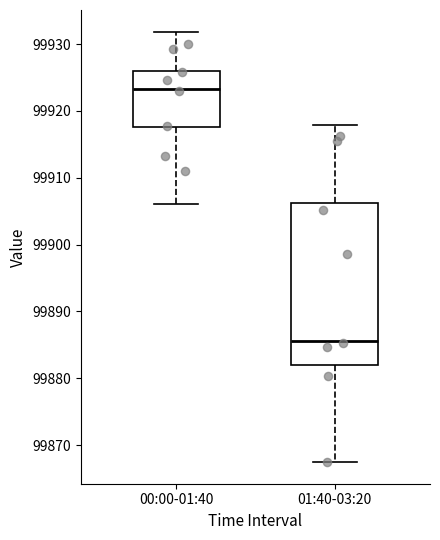

Which box is the tallest, from its lower edge to its upper edge?

01:40-03:20